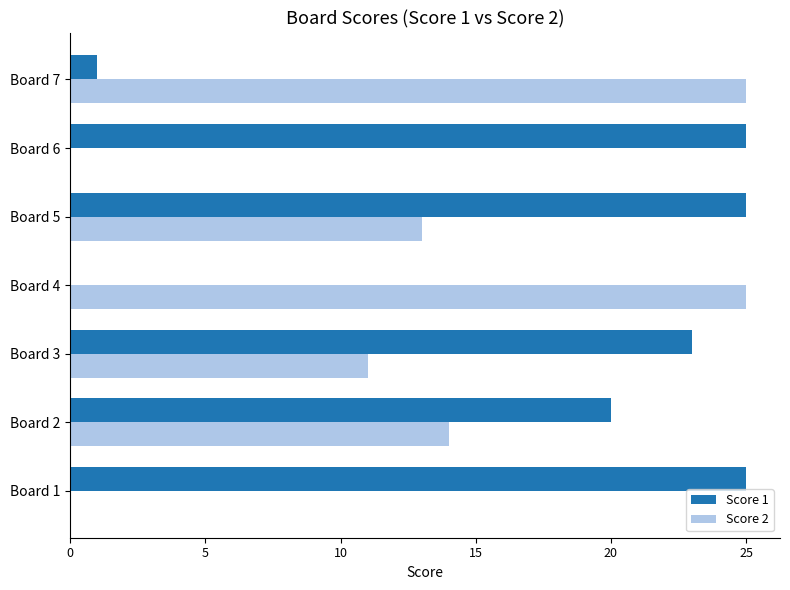

Count the number of data series in this chart.

2